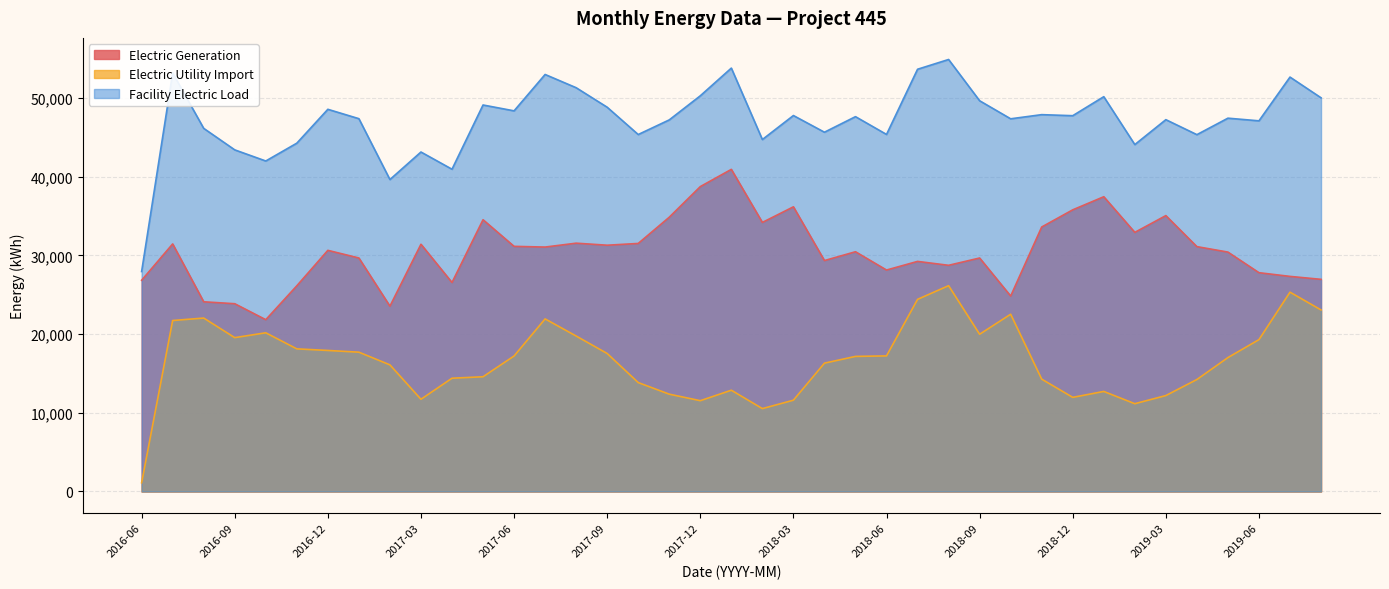

How many categories are shown in the chart?

39